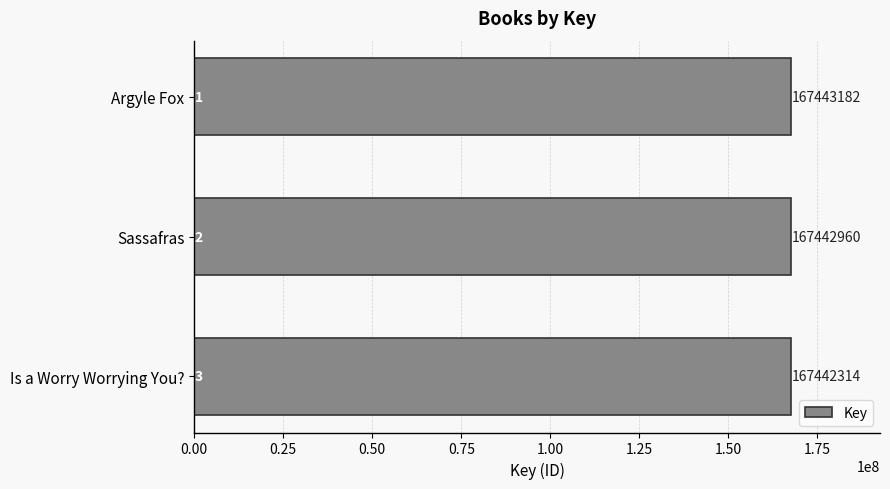

Is it true that the value at Argyle Fox is 85971680?

False